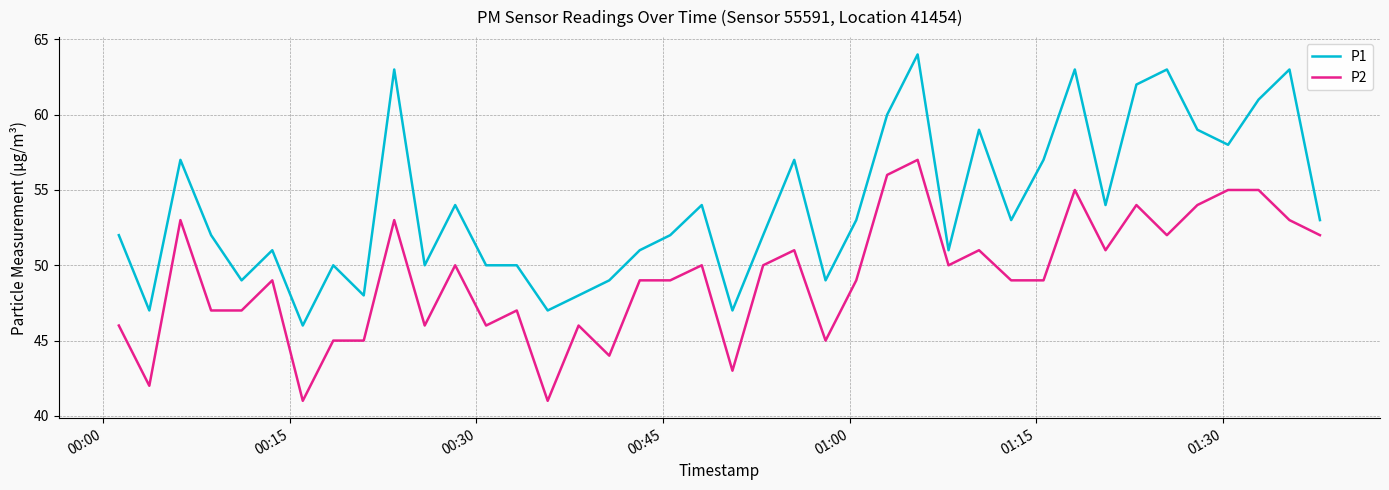

What is the difference between the maximum and minimum values in the P1 series?

18